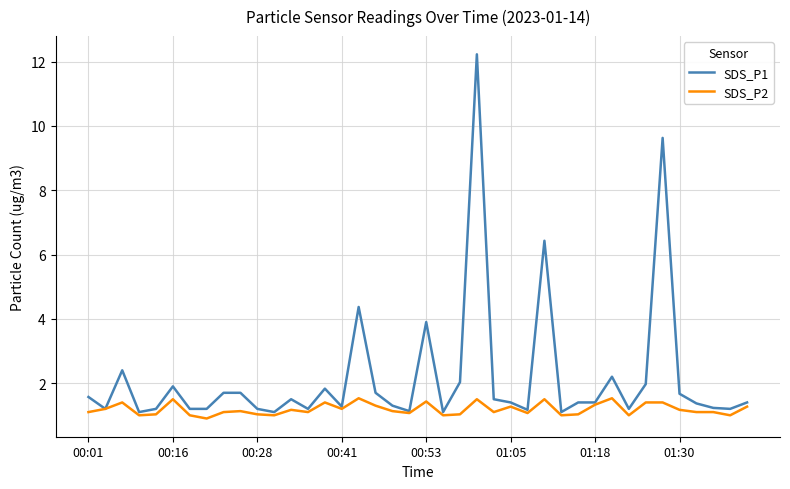

Rank the series by their average value, from lowest to highest.

SDS_P2, SDS_P1